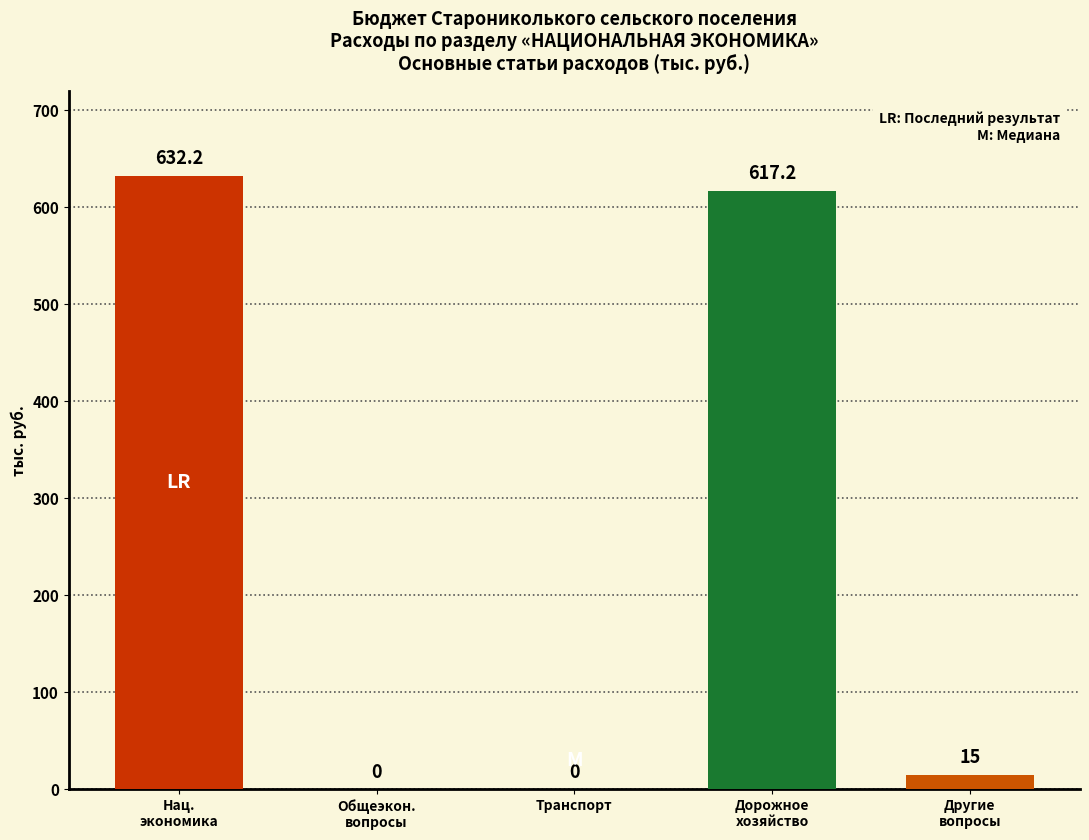

At how many categories does at least one series exceed 134?

2